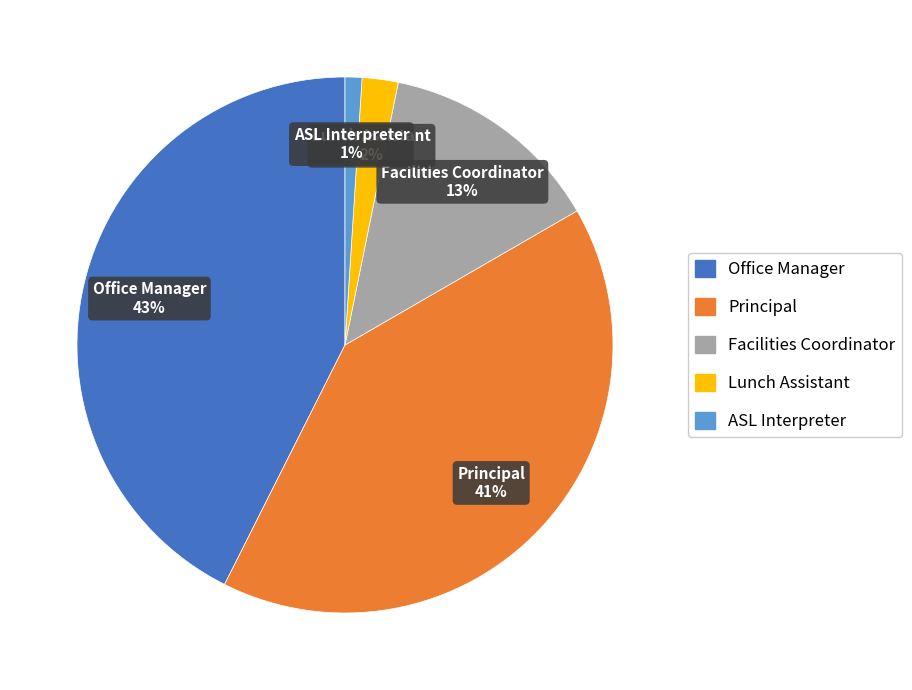

Does any single category account for the majority?

No